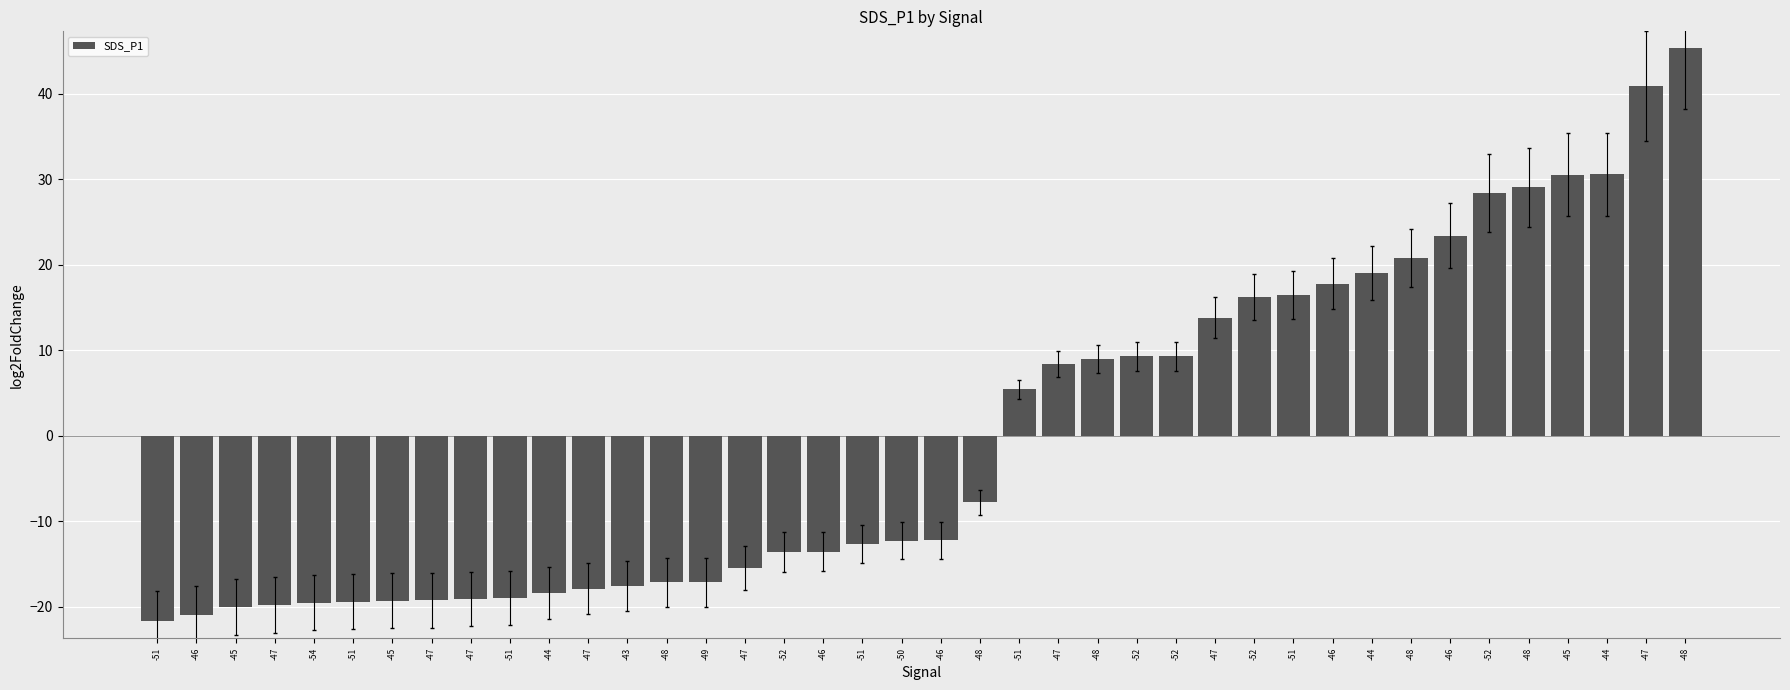

Rank the categories by value from highest to lowest.

-48, -47, -44, -45, -48, -52, -46, -48, -44, -46, -51, -52, -47, -52, -52, -48, -47, -51, -48, -46, -50, -51, -46, -52, -47, -48, -49, -43, -47, -44, -51, -47, -47, -45, -51, -54, -47, -45, -46, -51